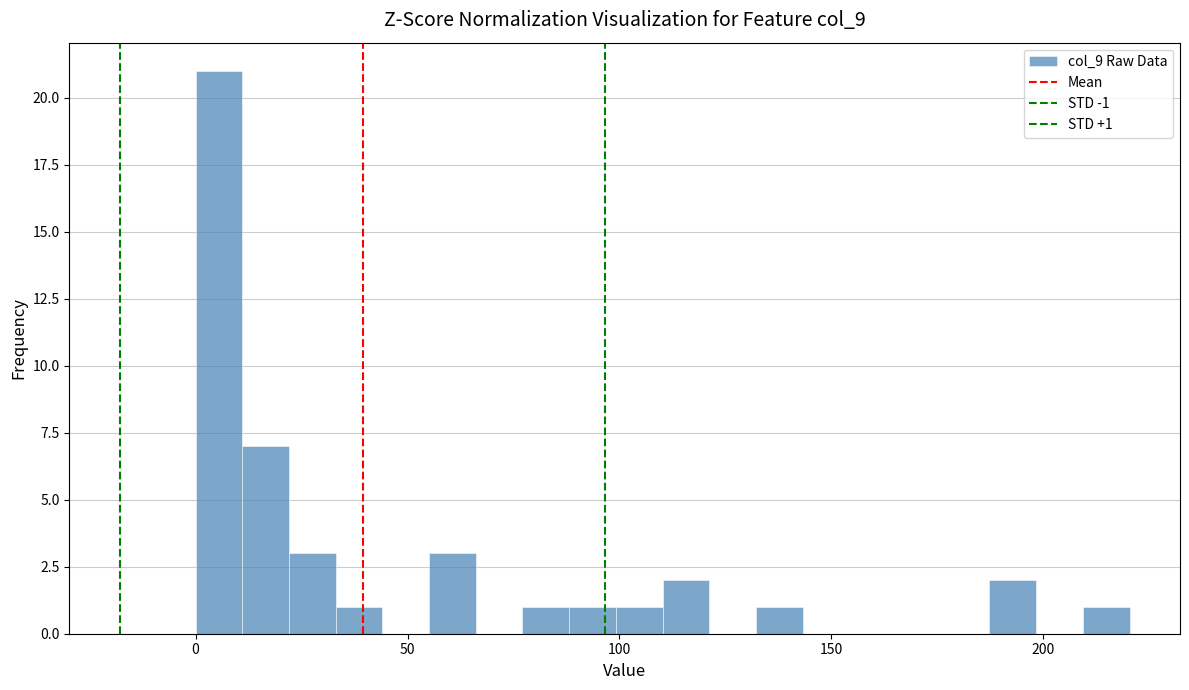

Around what value on the x-axis is the tallest bar? Give the approximate position of its centre, as read against the axis.

5